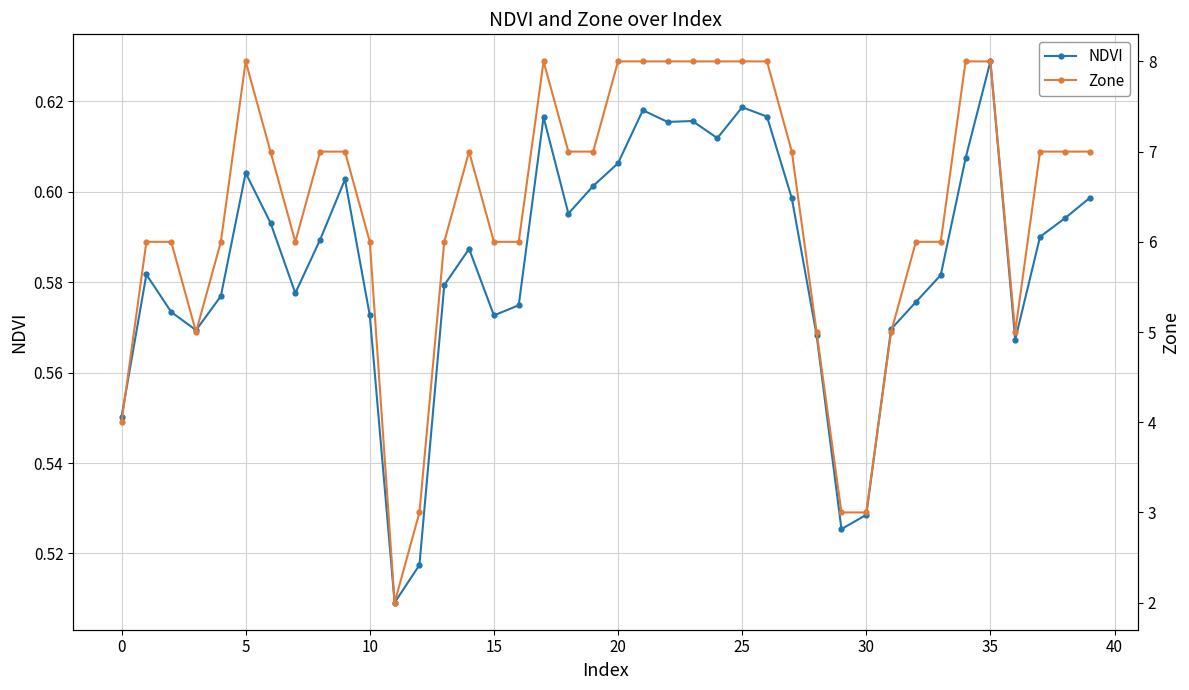

The value of Zone at 30 is 5.2. True or false?

False